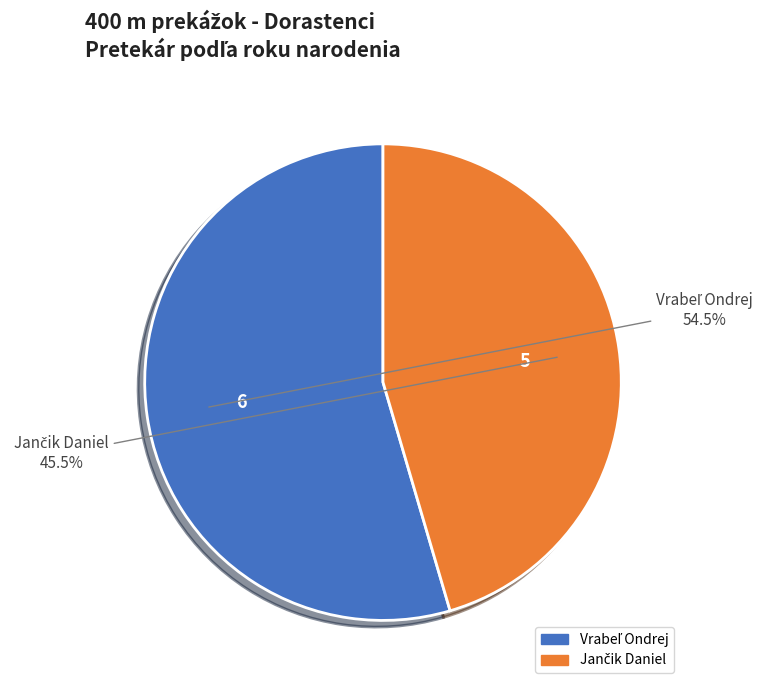

Does any single category account for the majority?

Yes